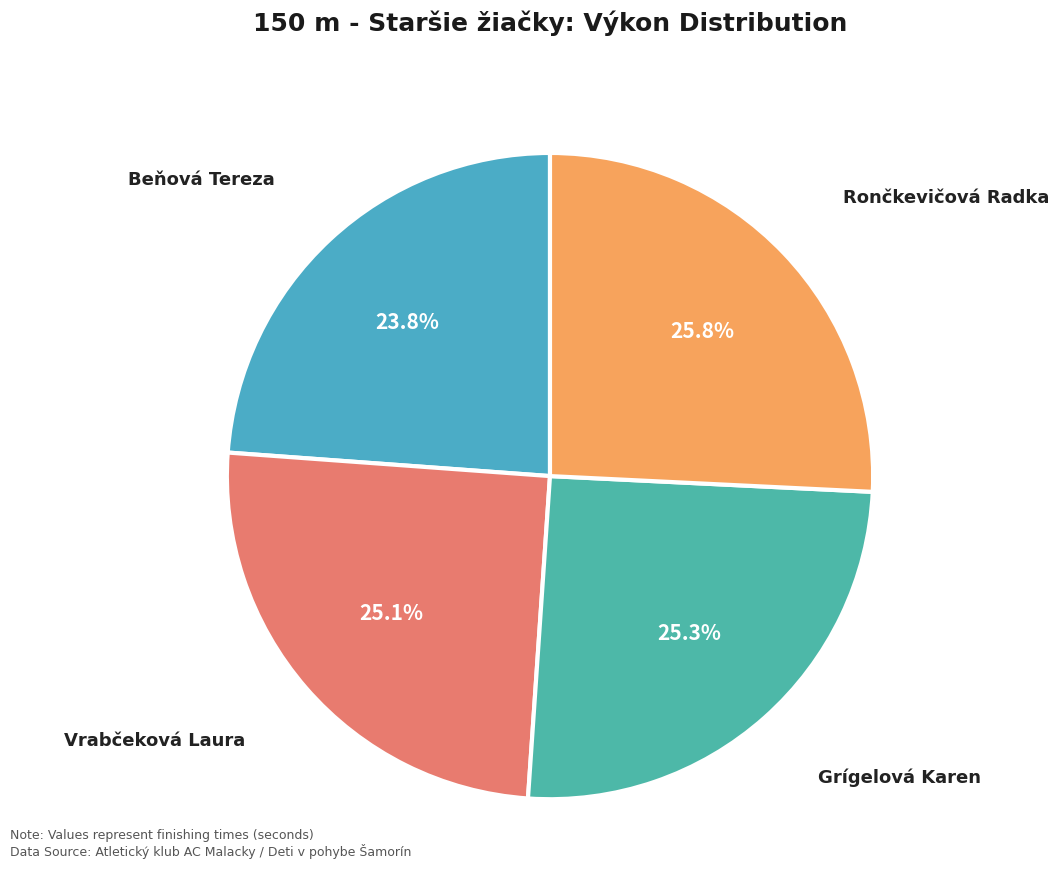

How many segments does this pie chart have?

4